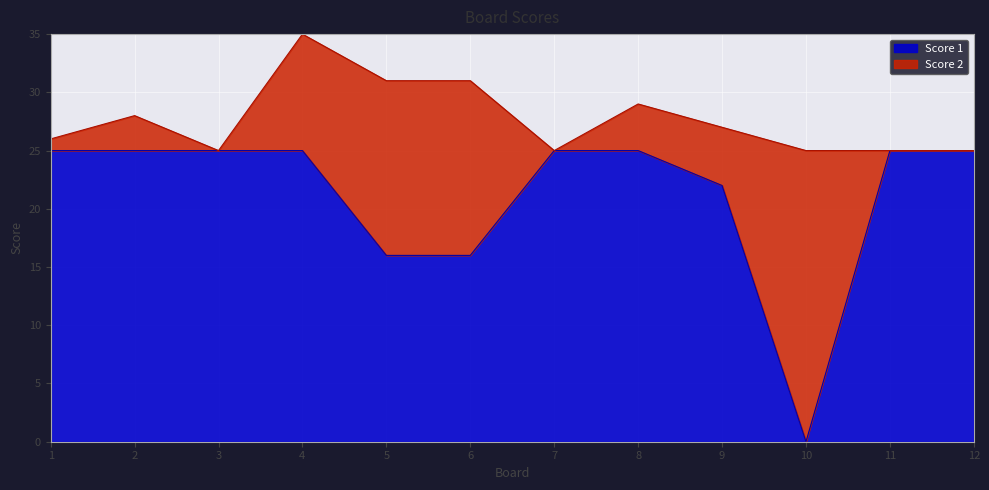

At which category is the sum across all series the highest?

4